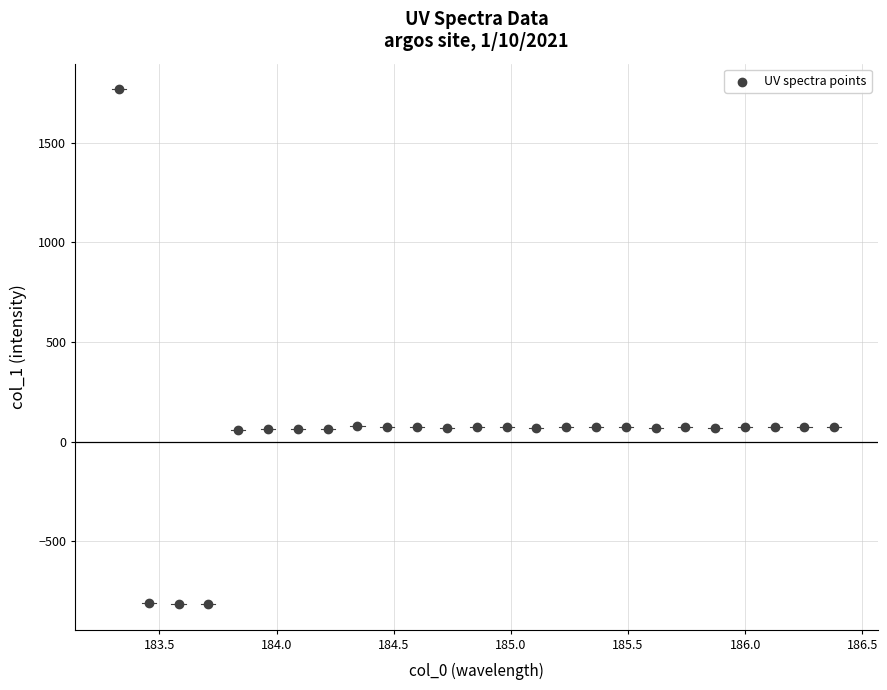

What is the range of Y values (max minus min)?

2583.0